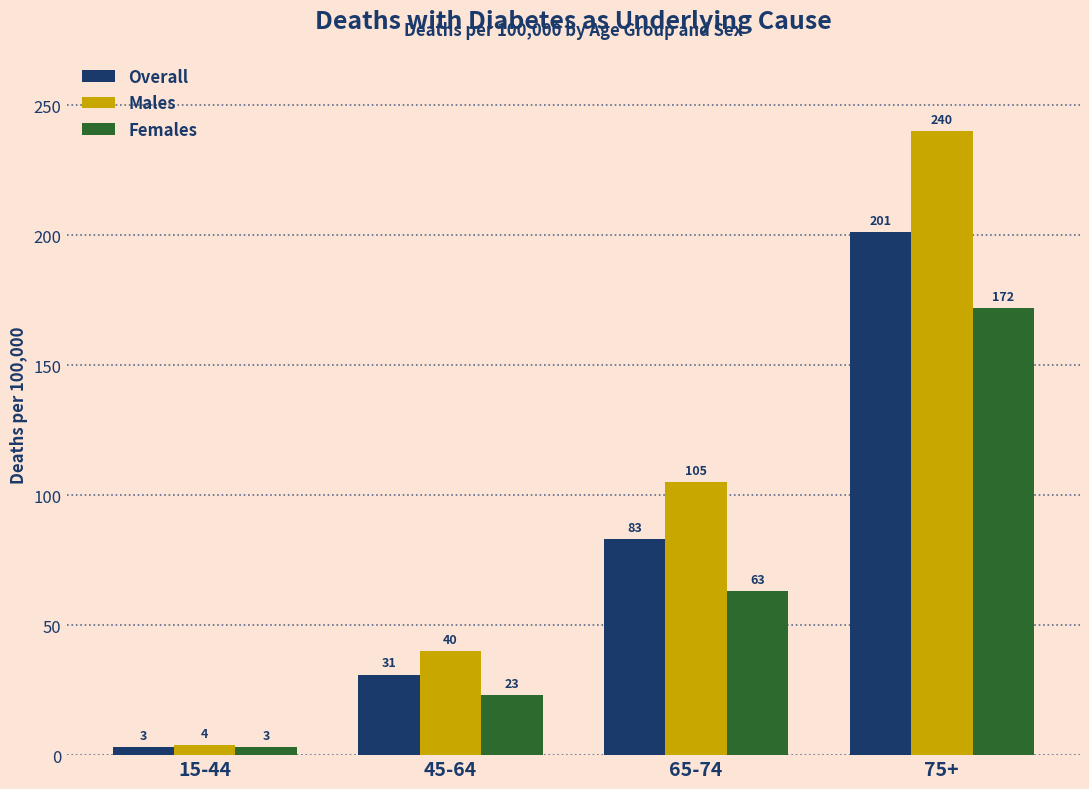

What is the difference between the maximum and second lowest values in the Females series?

149